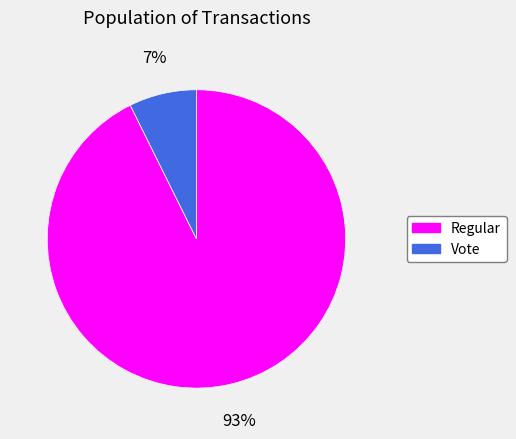

Combined, do Vote and Regular account for over 50%?

Yes